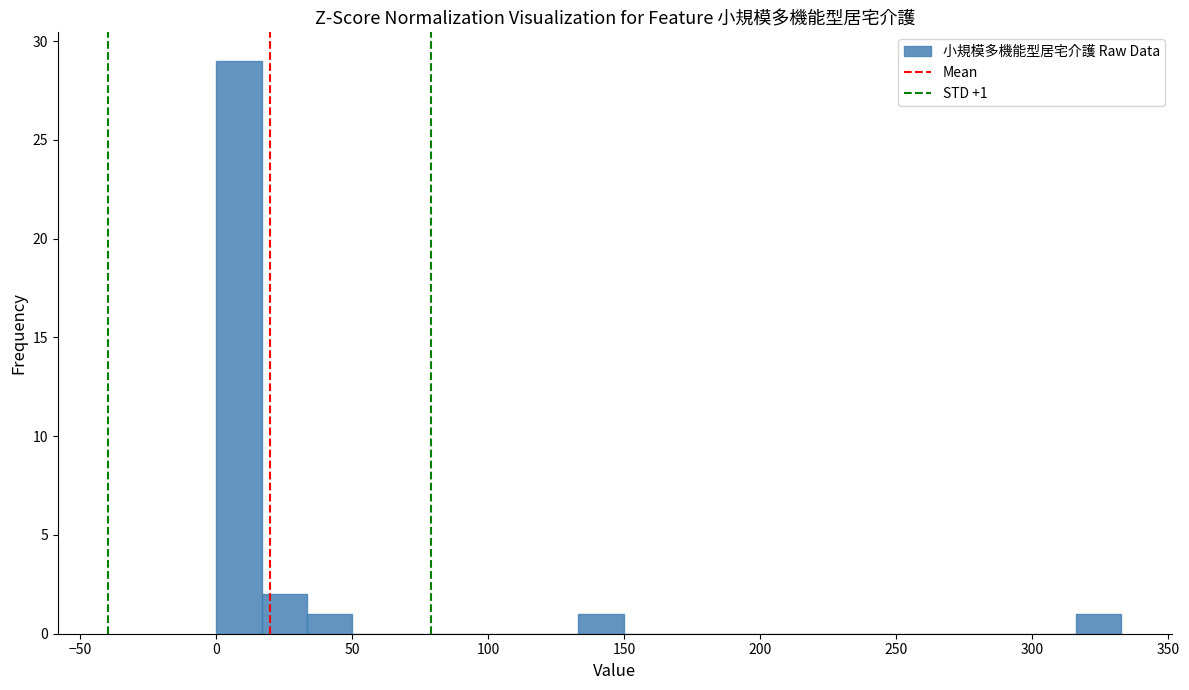

Read against the x-axis, roughly where is the centre of the tallest bar?

10